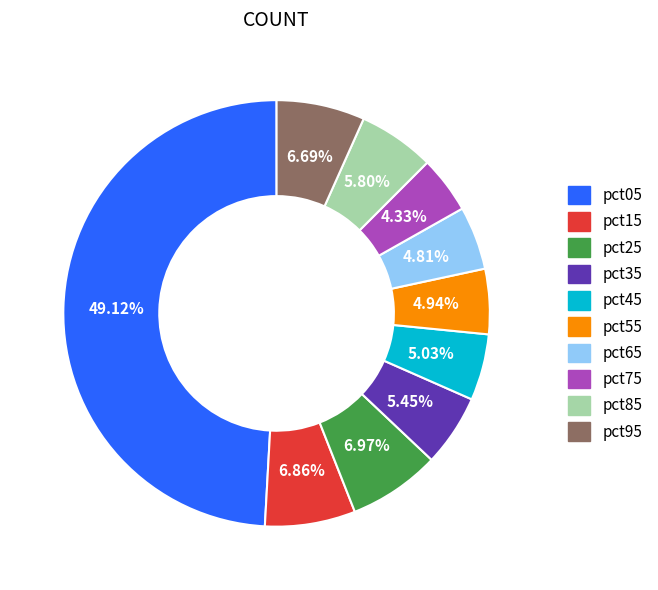

Is pct75 the majority of the pie?

No